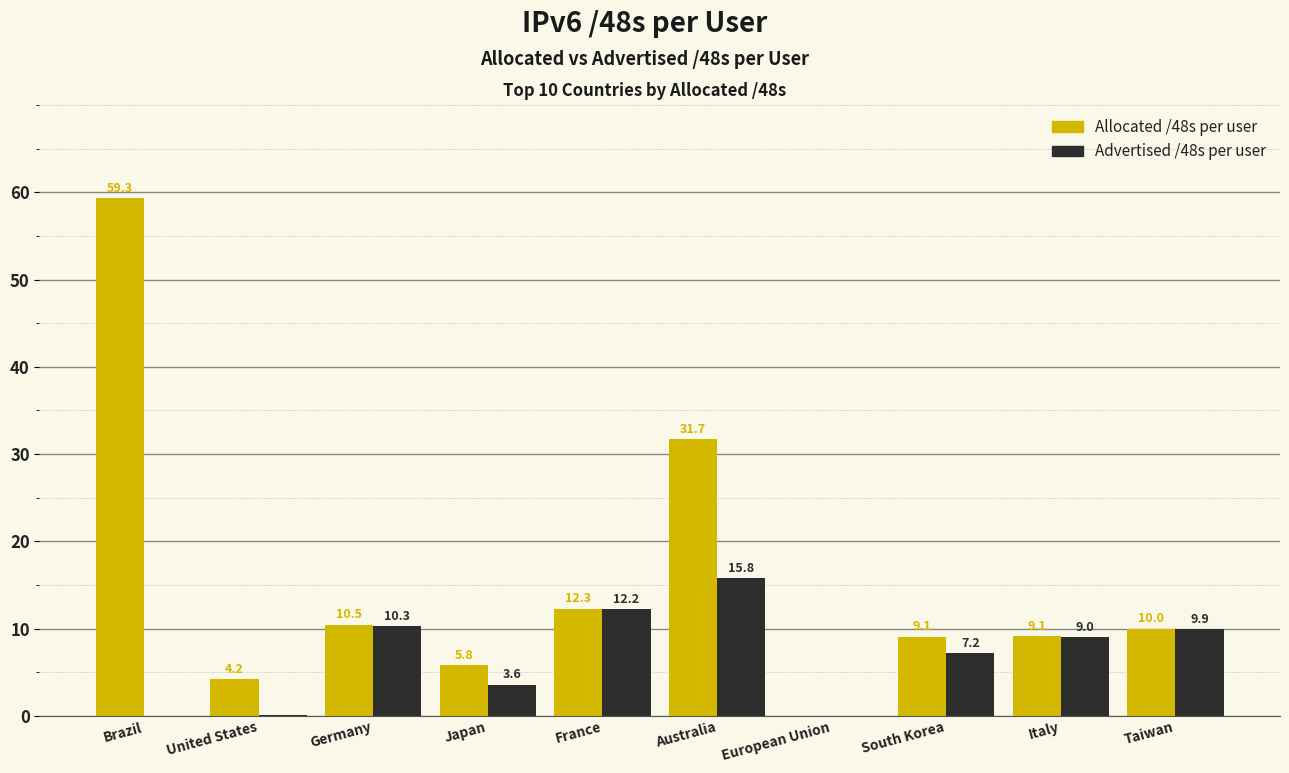

At which label does Advertised /48s per user reach its peak?

Australia